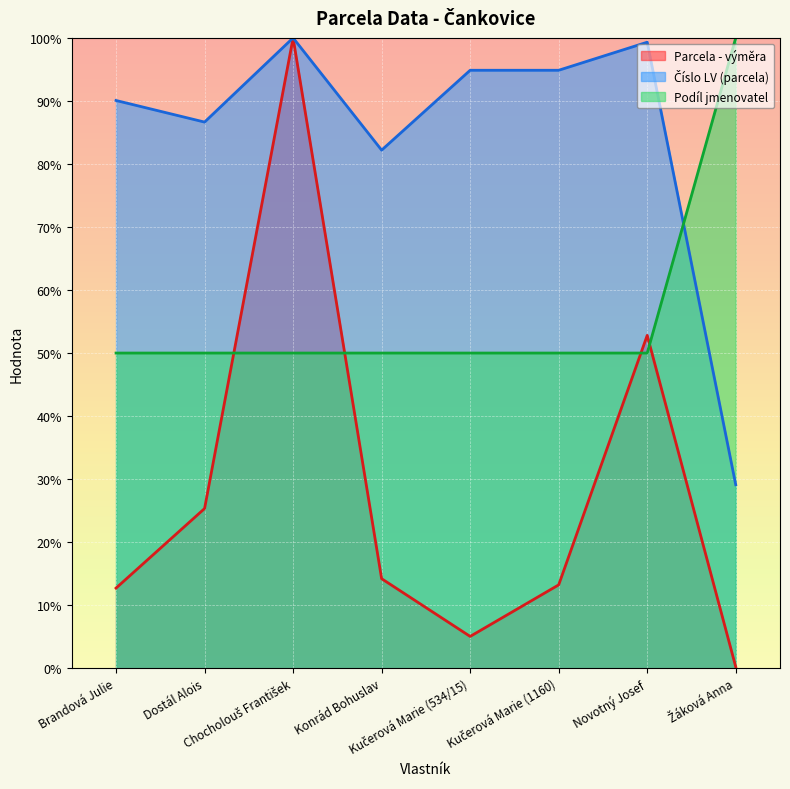

What is the label of the 4th point from the left?

Konrád Bohuslav